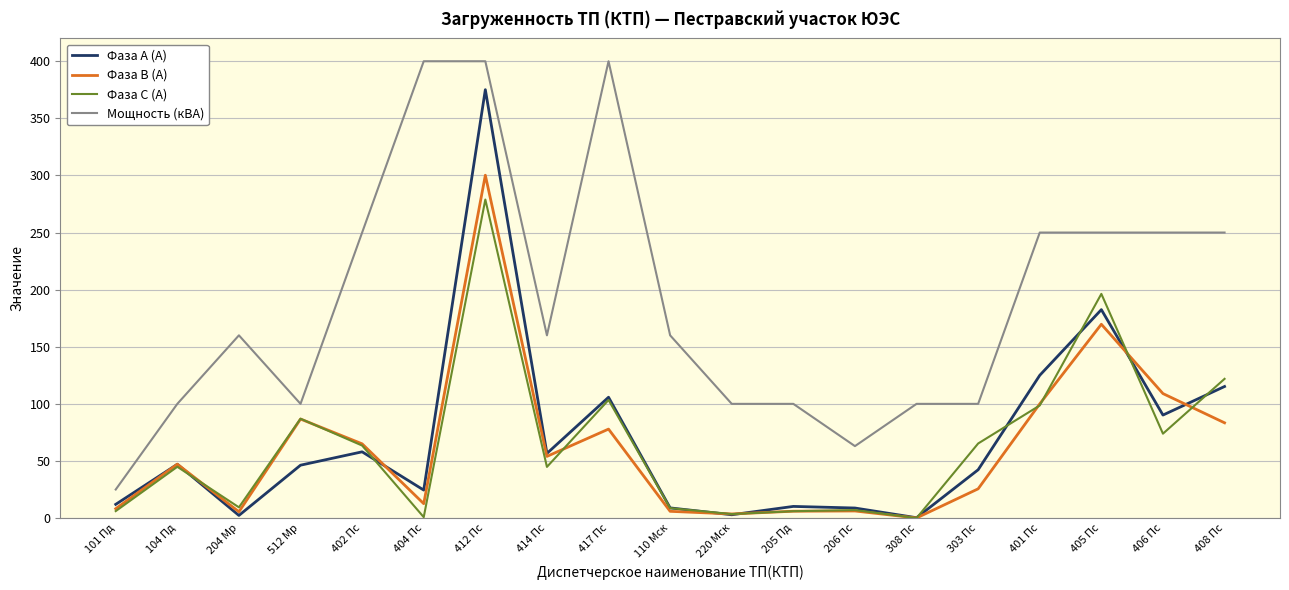

Rank the series by their maximum value, from highest to lowest.

Мощность (кВА), Фаза А (А), Фаза В (А), Фаза С (А)